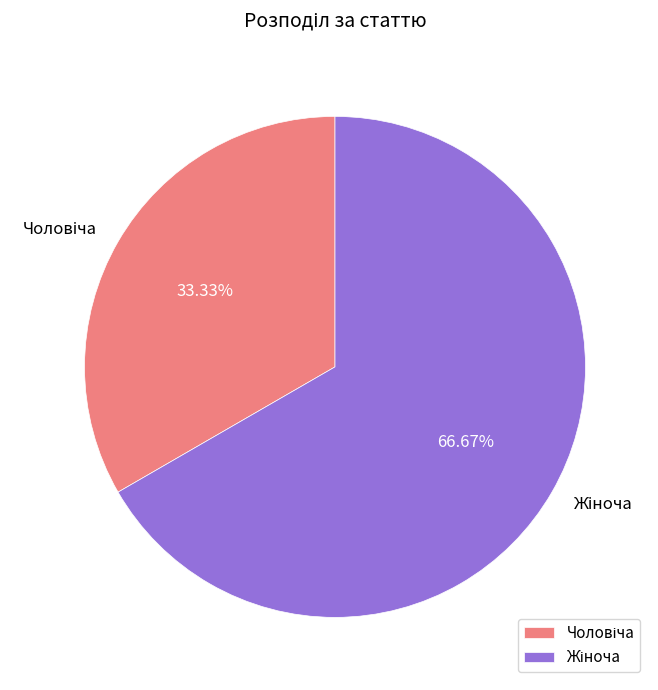

Is there any slice that represents more than half of the pie?

Yes